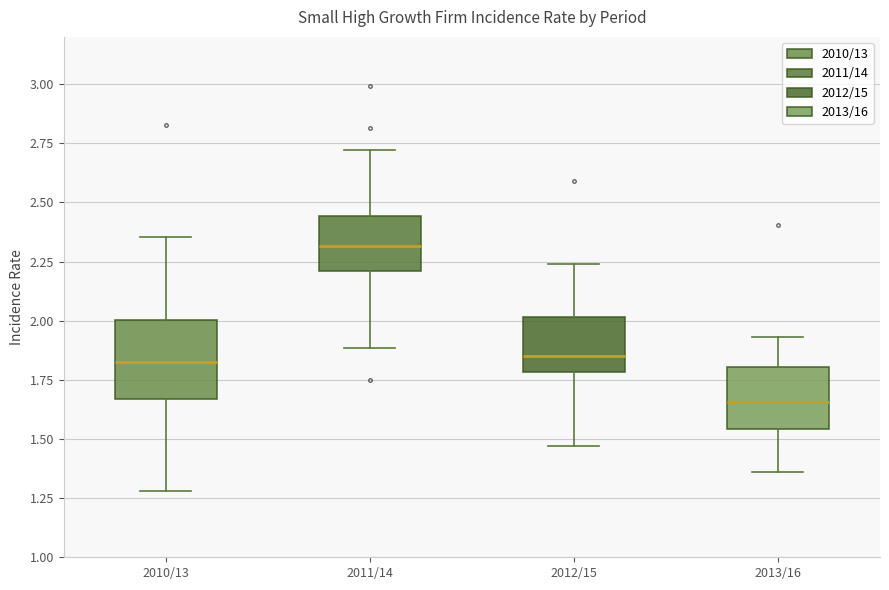

Comparing the boxes themselves (not the whiskers), which one is the tallest?

2010/13